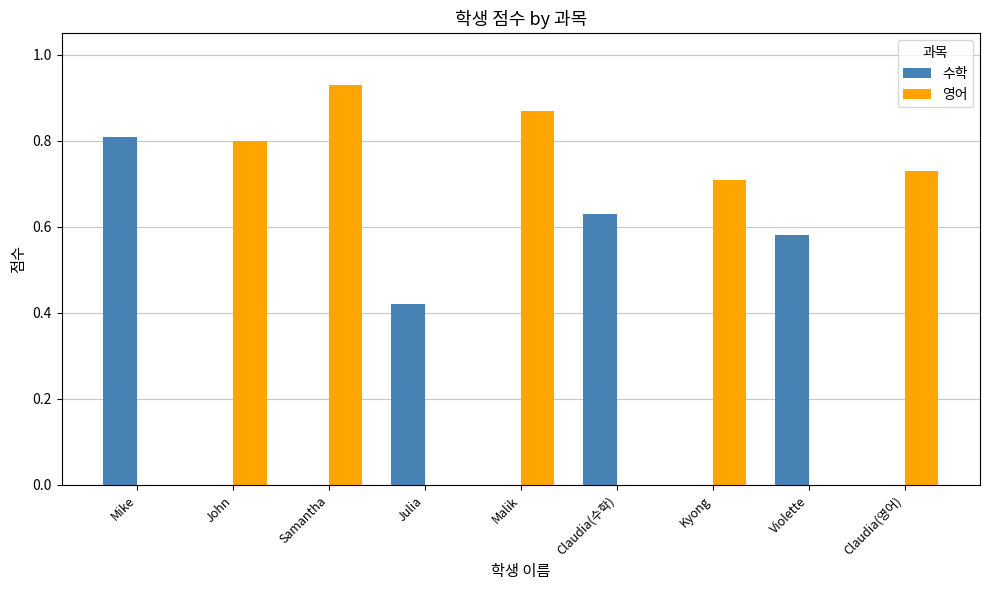

What is the sum of all 수학 values?

2.4